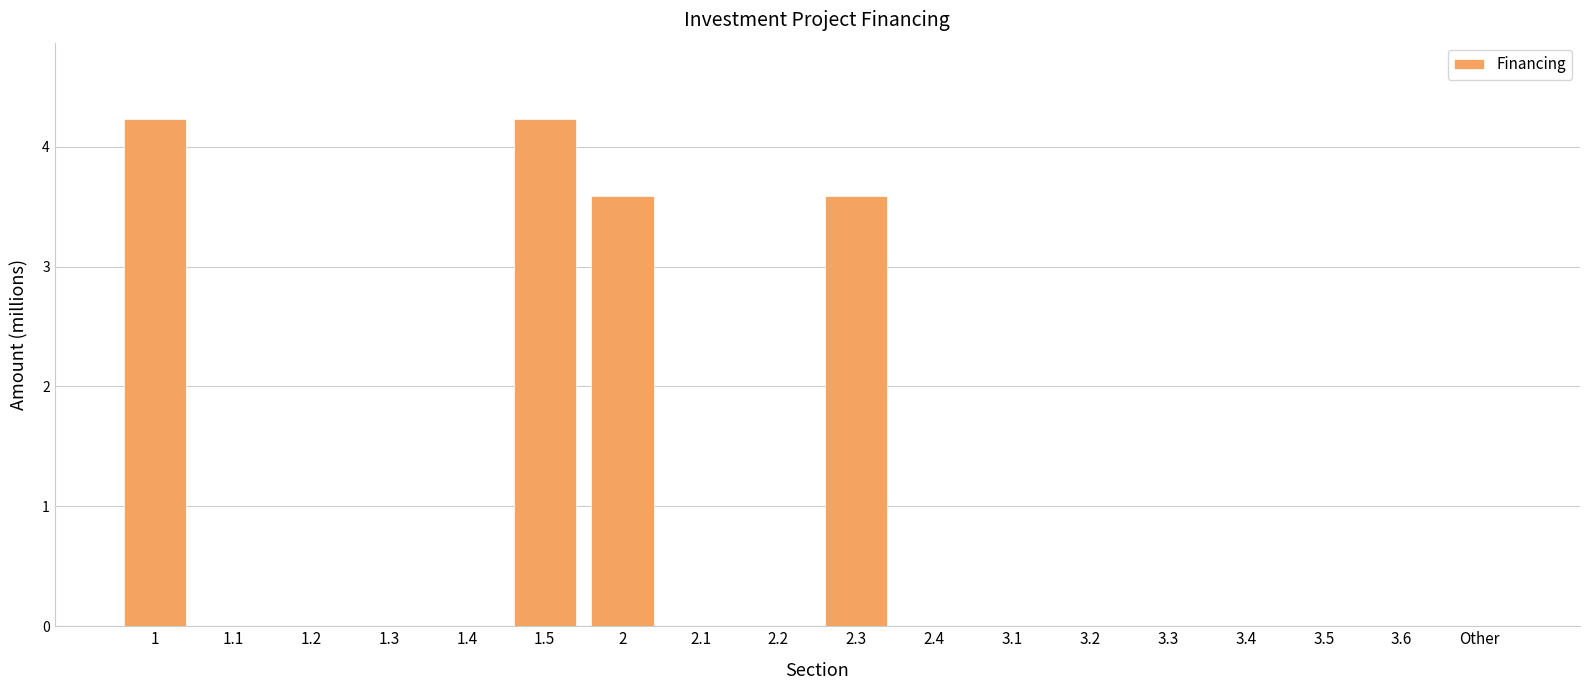

Reading left to right, transcribe all the data shown in this chart.

1=4.2	1.1=0.0	1.2=0.0	1.3=0.0	1.4=0.0	1.5=4.2	2=3.6	2.1=0.0	2.2=0.0	2.3=3.6	2.4=0.0	3.1=0.0	3.2=0.0	3.3=0.0	3.4=0.0	3.5=0.0	3.6=0.0	Other=0.0